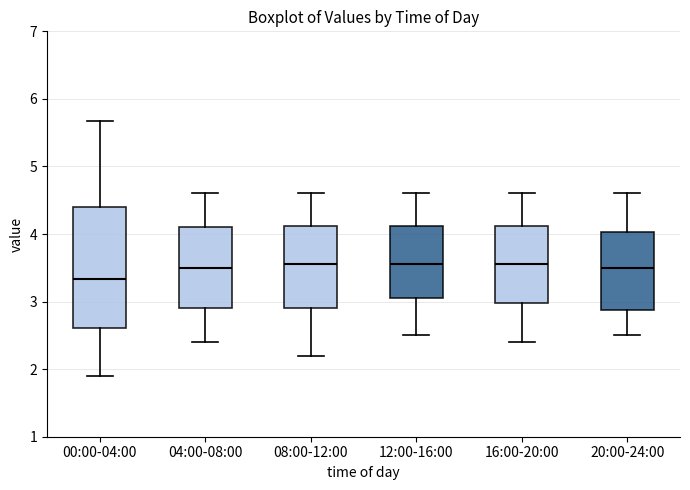

Comparing the boxes themselves (not the whiskers), which one is the tallest?

00:00-04:00